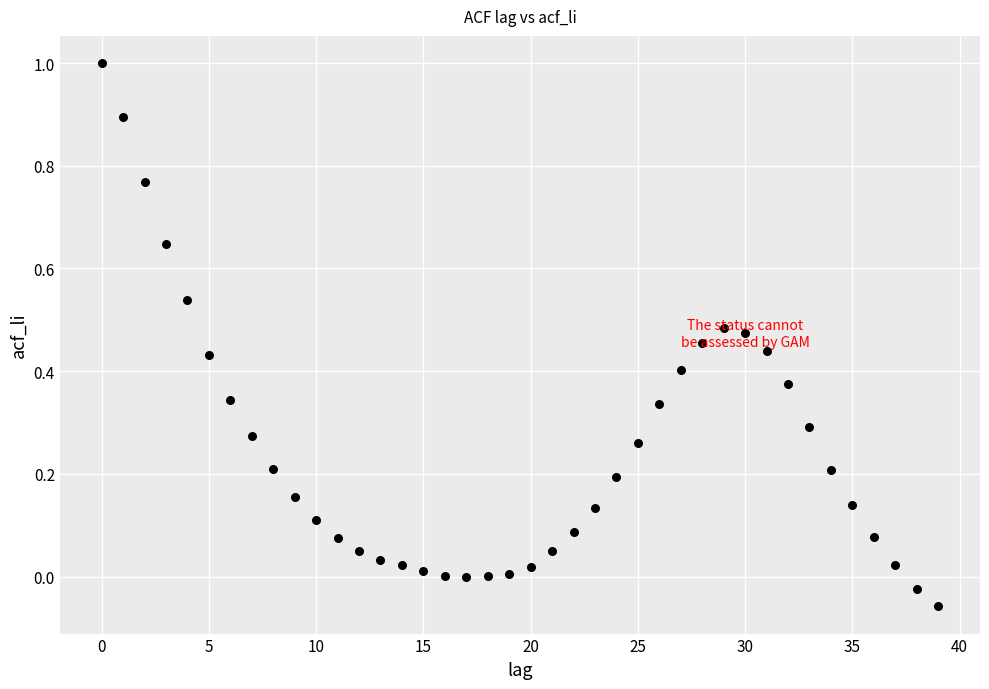

What is the range of Y values (max minus min)?

1.1